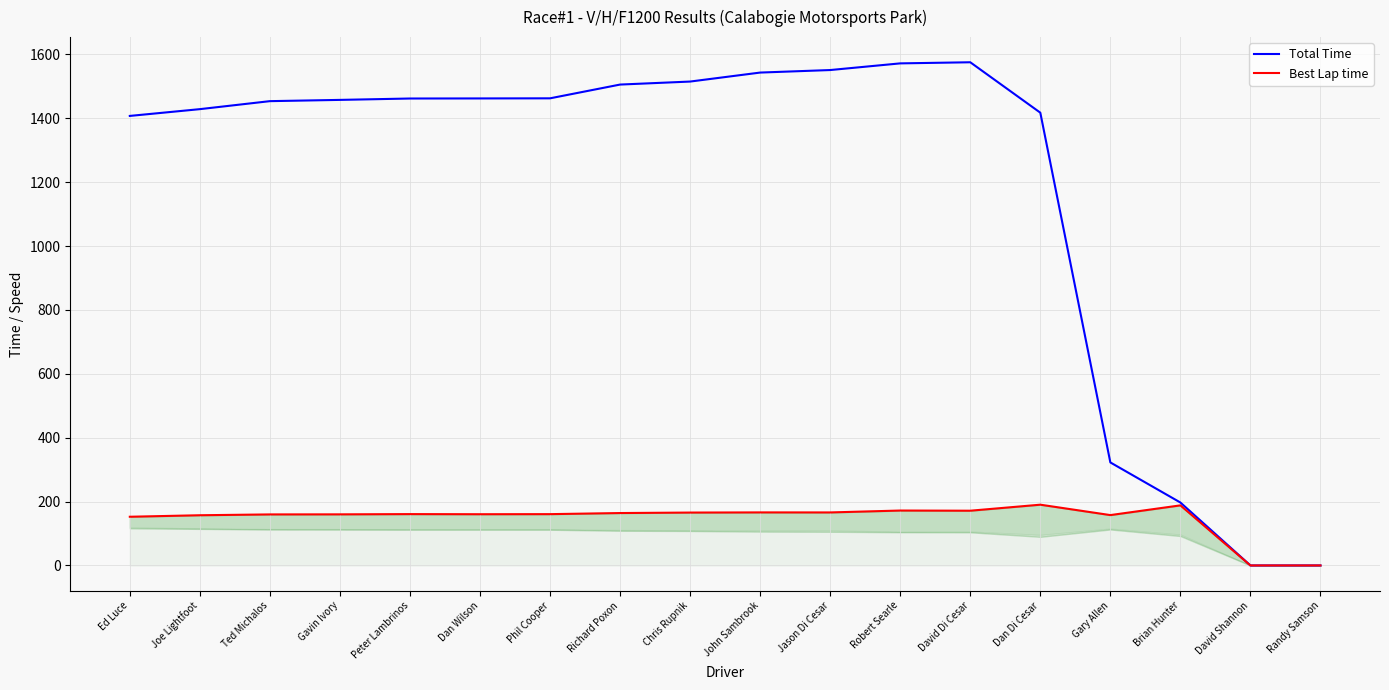

In Total Time, how many points are higher than both neighbors (excluding endpoints)?

1